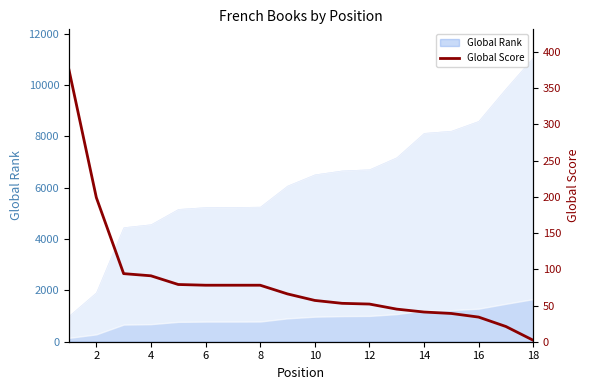

What is the difference between the second highest and minimum values?

197